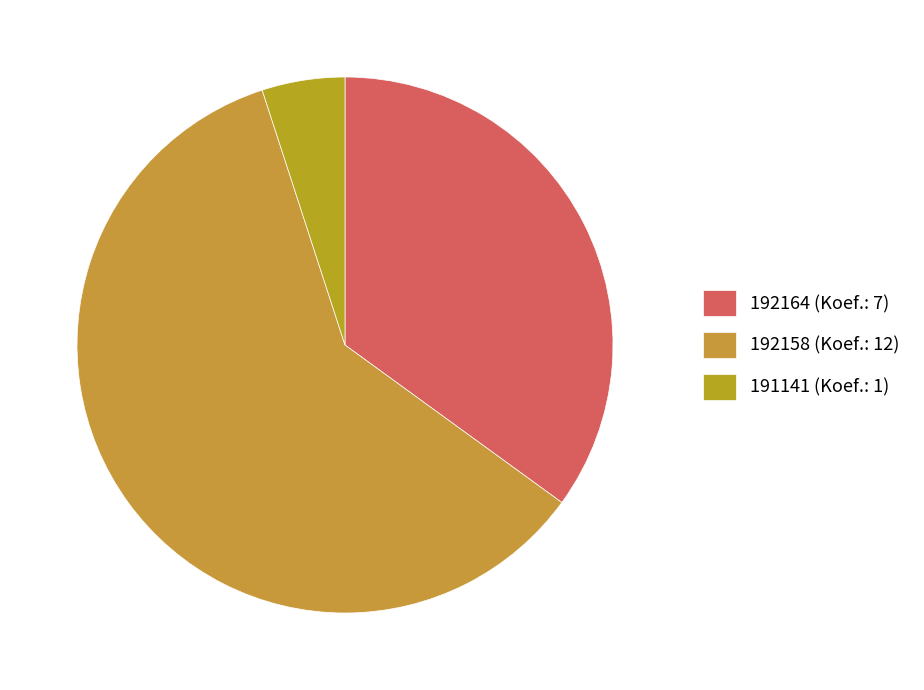

Rank the categories by value from highest to lowest.

192158, 192164, 191141